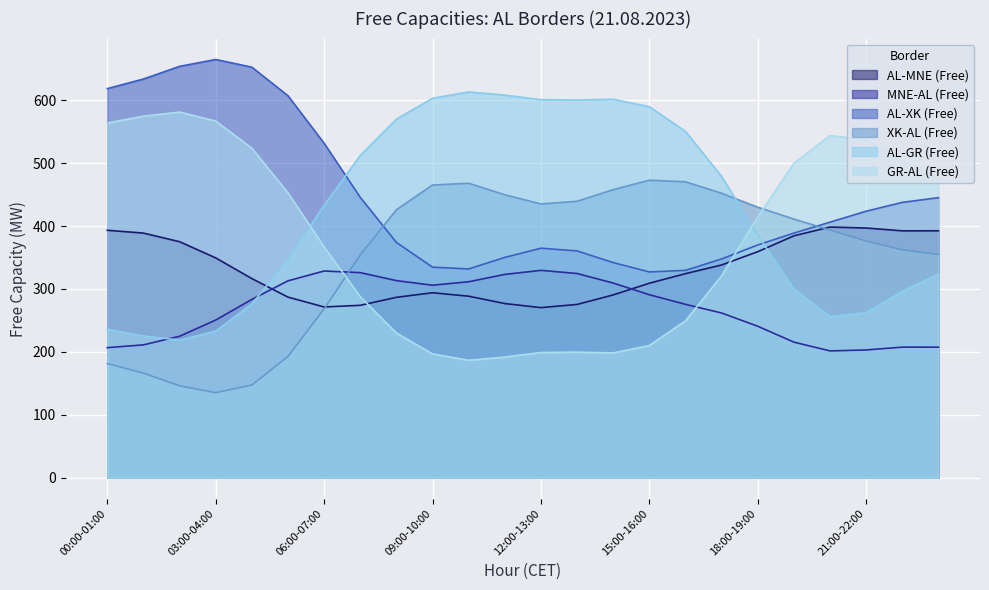

At how many categories does at least one series exceed 597?

12